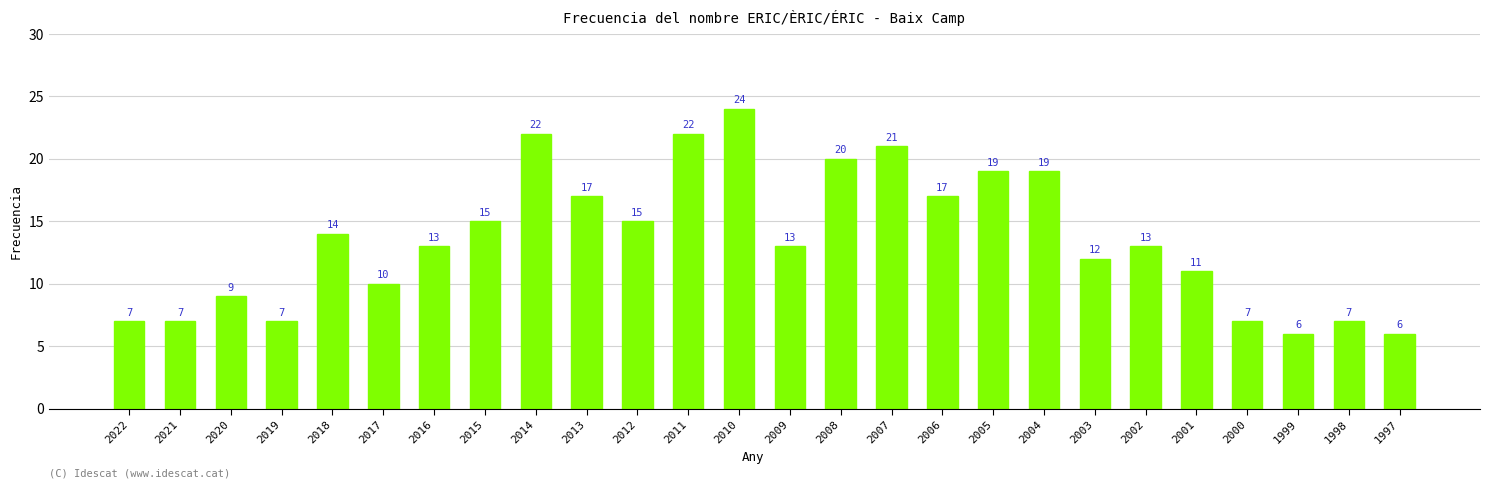

What is the value of the 14th bar from the left?

13